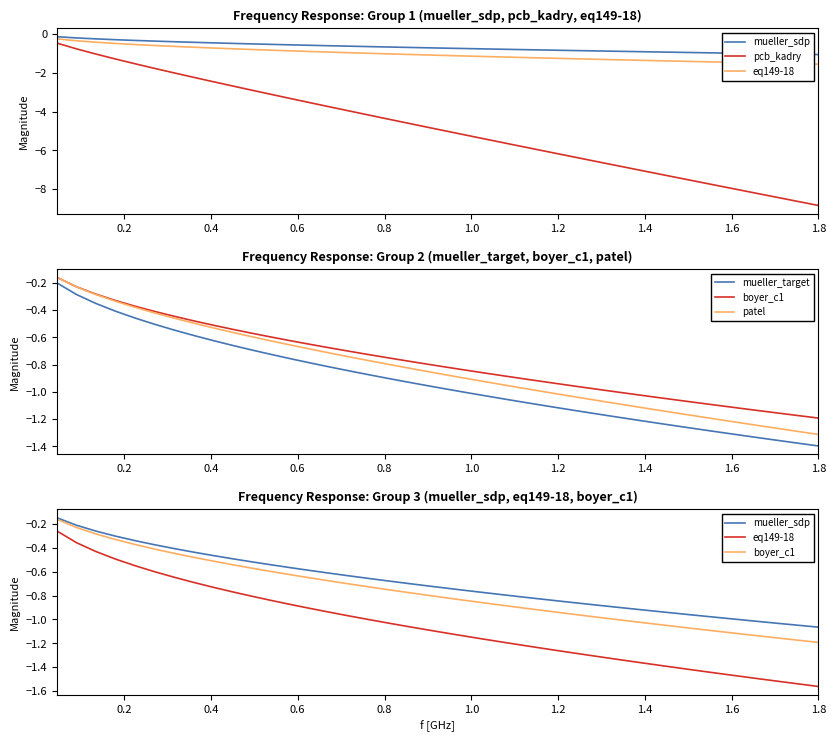

Which category has the lowest value across all series?

1.8